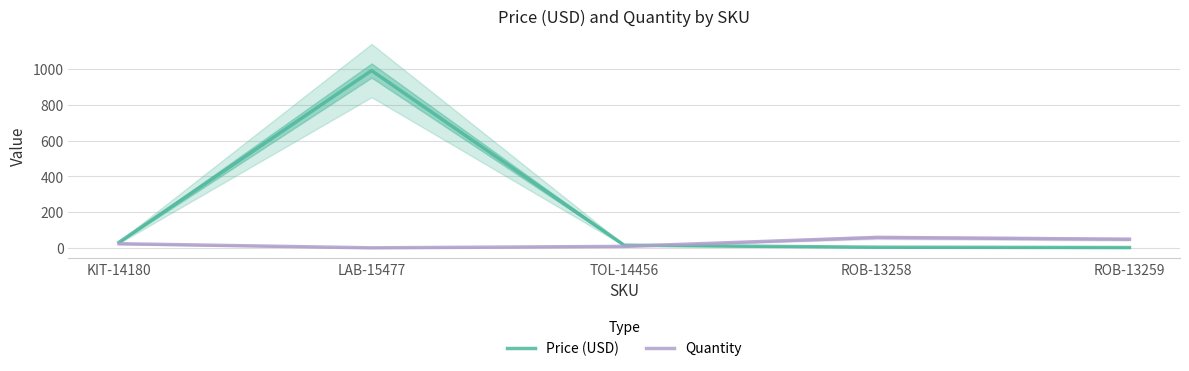

Reading left to right, list all the values displayed in this chart.

Price (USD): 32.5	990.0	16.5	5.5	3.5
Quantity: 25.0	2.0	10.0	60.0	50.0